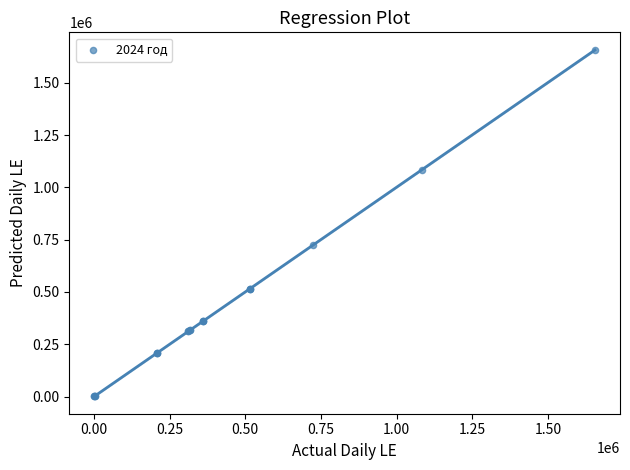

What Y value in the scatter plot is closest to 830253?

724000.0